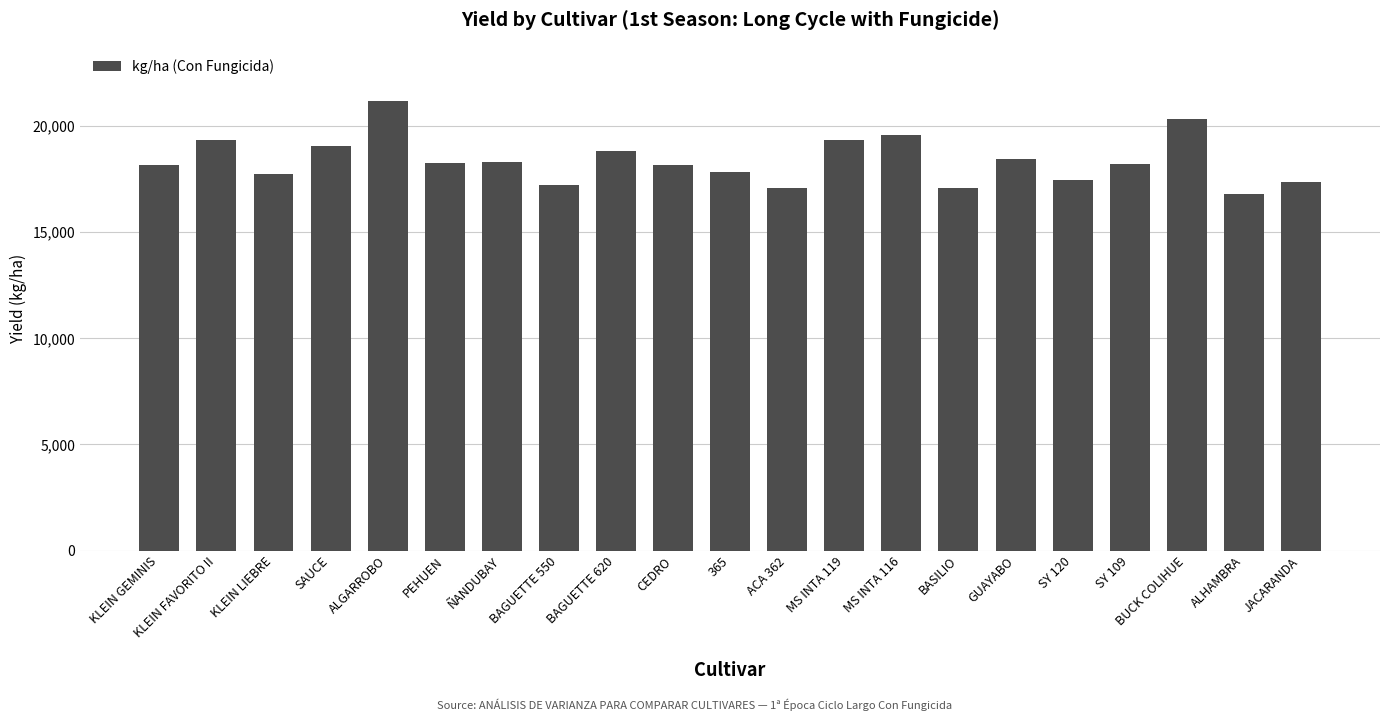

How many bars are there in total?

21